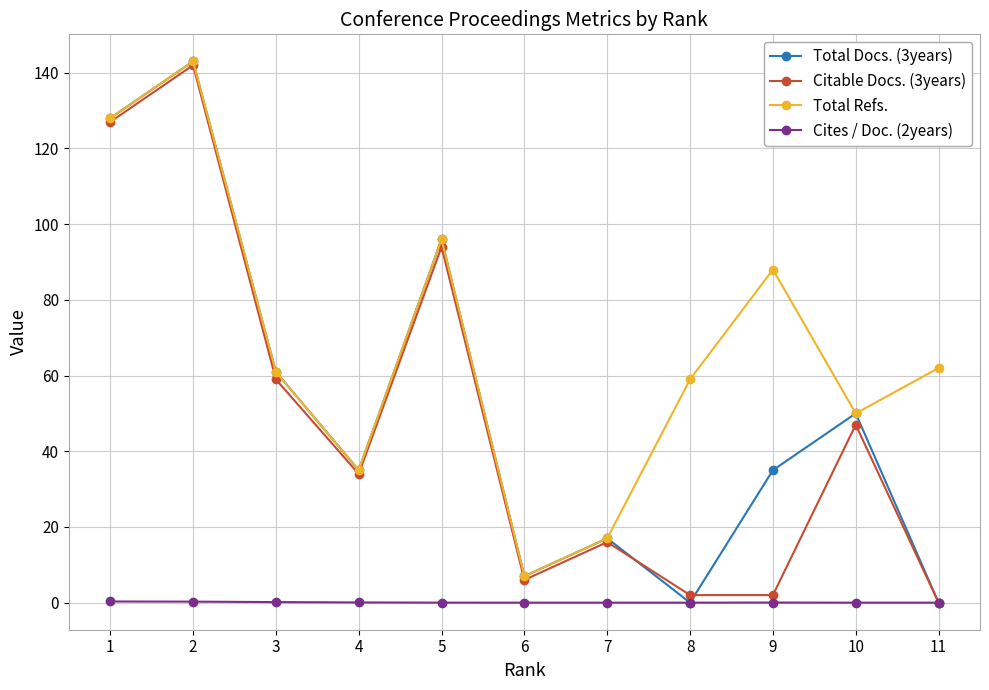

How many interior local peaks does the Total Refs. series have?

3